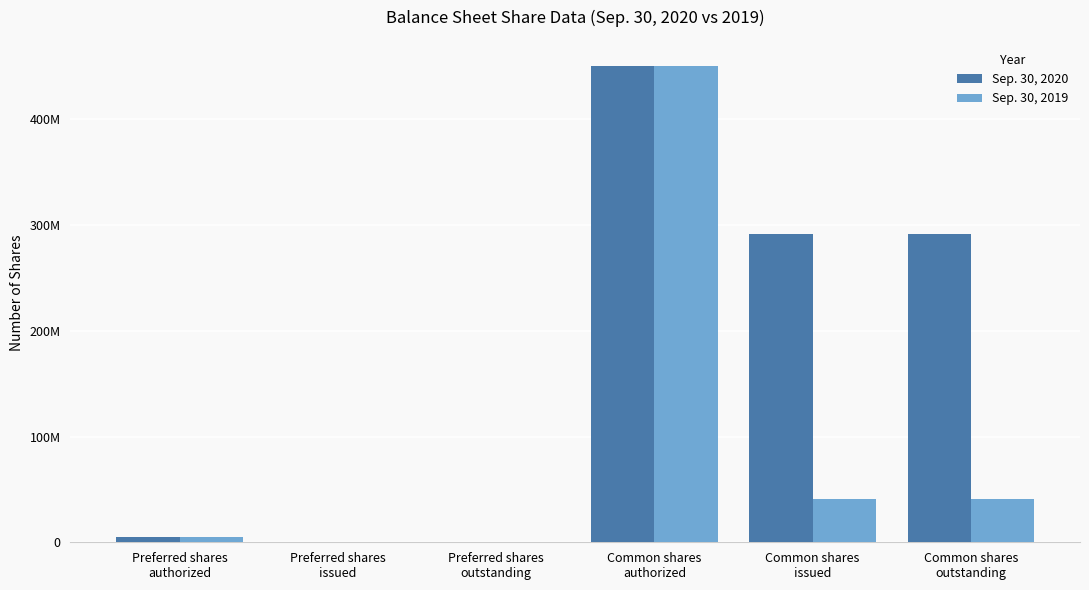

Reading left to right, transcribe all the data shown in this chart.

Sep. 30, 2020: Preferred shares
authorized=5000000	Preferred shares
issued=0	Preferred shares
outstanding=0	Common shares
authorized=450000000	Common shares
issued=291629984	Common shares
outstanding=291629984
Sep. 30, 2019: Preferred shares
authorized=5000000	Preferred shares
issued=0	Preferred shares
outstanding=0	Common shares
authorized=450000000	Common shares
issued=41093618	Common shares
outstanding=41093618